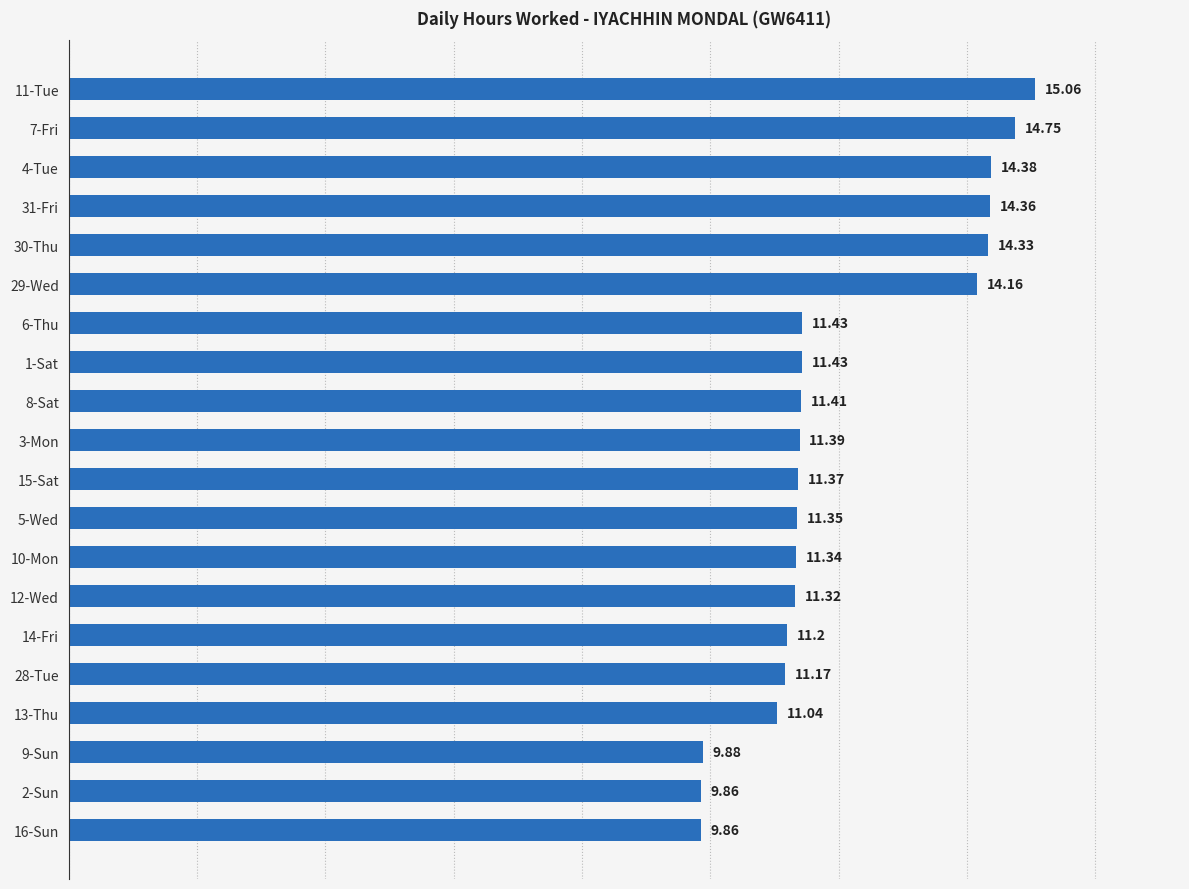

What is the sum of the values at 16-Sun and 7-Fri?

24.6